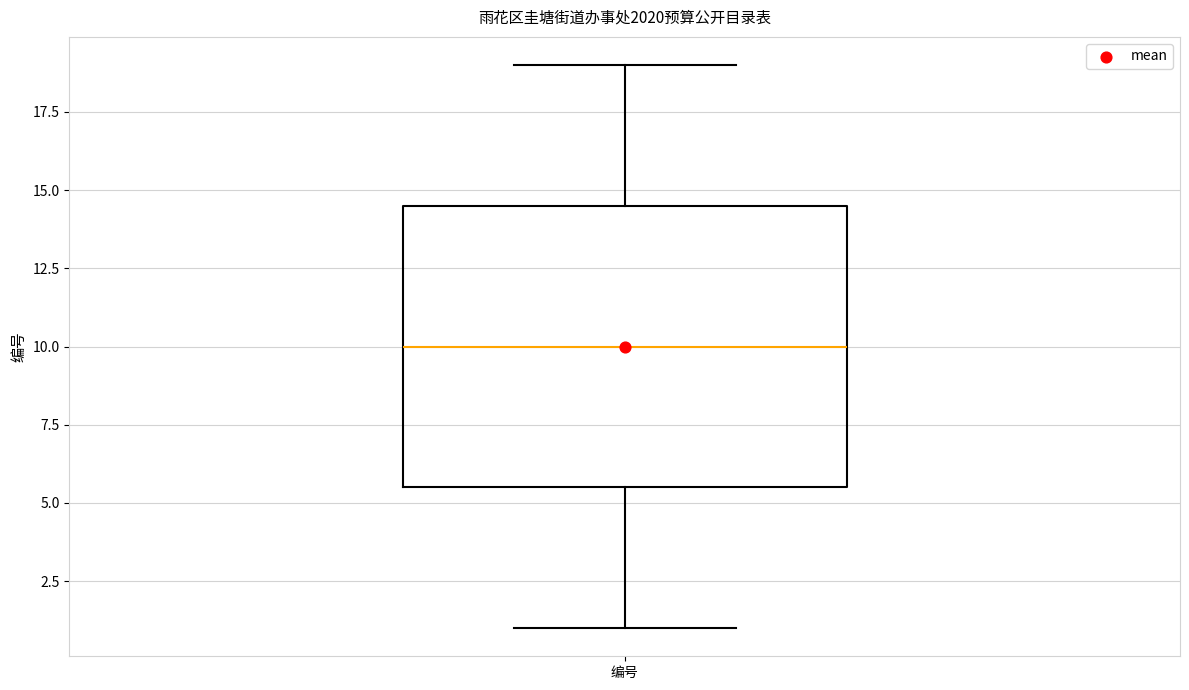

Read this box plot against the y-axis: the position of the median line, the range covered by the box, and the ends of both whiskers. The values are not printed on the chart, so give them approximately, as read against the axis.

median 10.0, box 5.5 to 14.5, whiskers 1.0 to 19.0